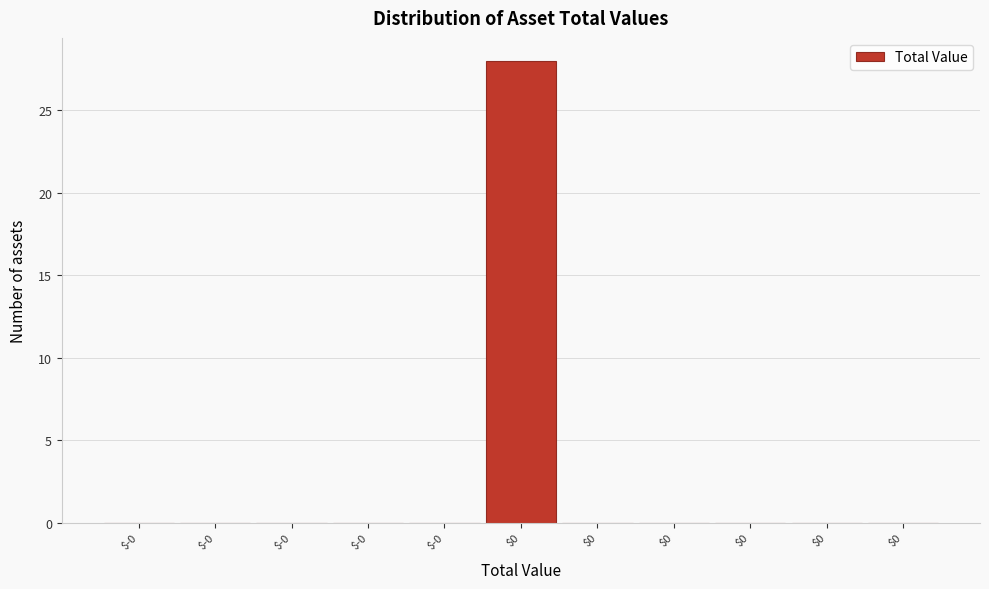

How many distinct data groups are displayed?

1